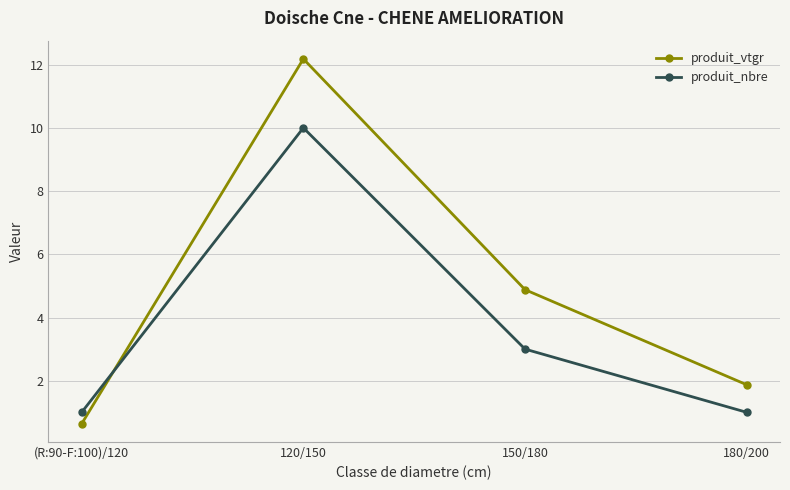

Which series ends up on top after the final intersection of produit_vtgr and produit_nbre?

produit_vtgr